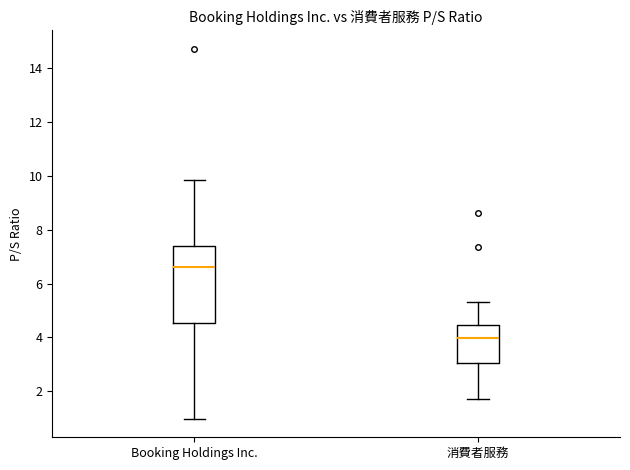

Which box has the lowest median line?

消費者服務